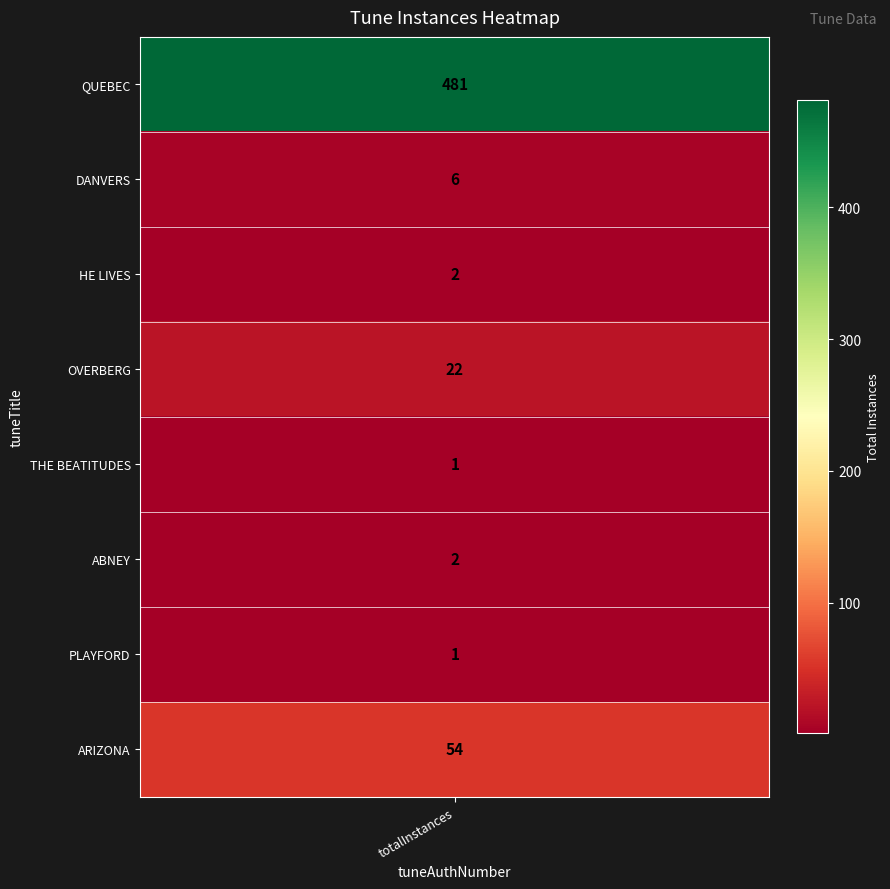

How many values are below 6?

4